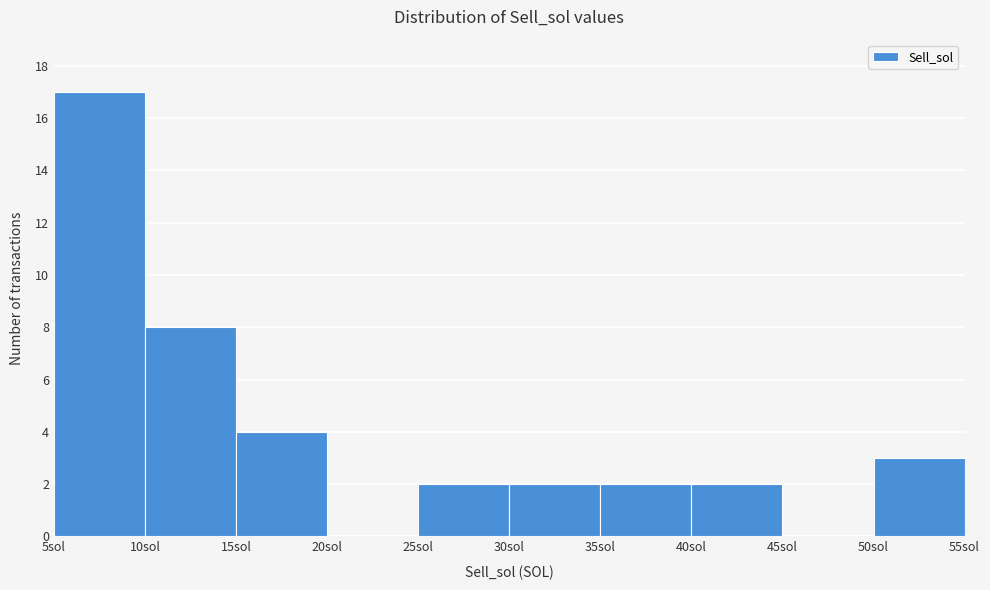

Reading left to right, transcribe this chart: for each bar, give the range it covers on the x-axis and its height. The values are not printed on the chart, so give them approximately, as read against the axis.

5 to 10: 17
10 to 15: 8
15 to 20: 4
20 to 25: 0
25 to 30: 2
30 to 35: 2
35 to 40: 2
40 to 45: 2
45 to 50: 0
50 to 55: 3